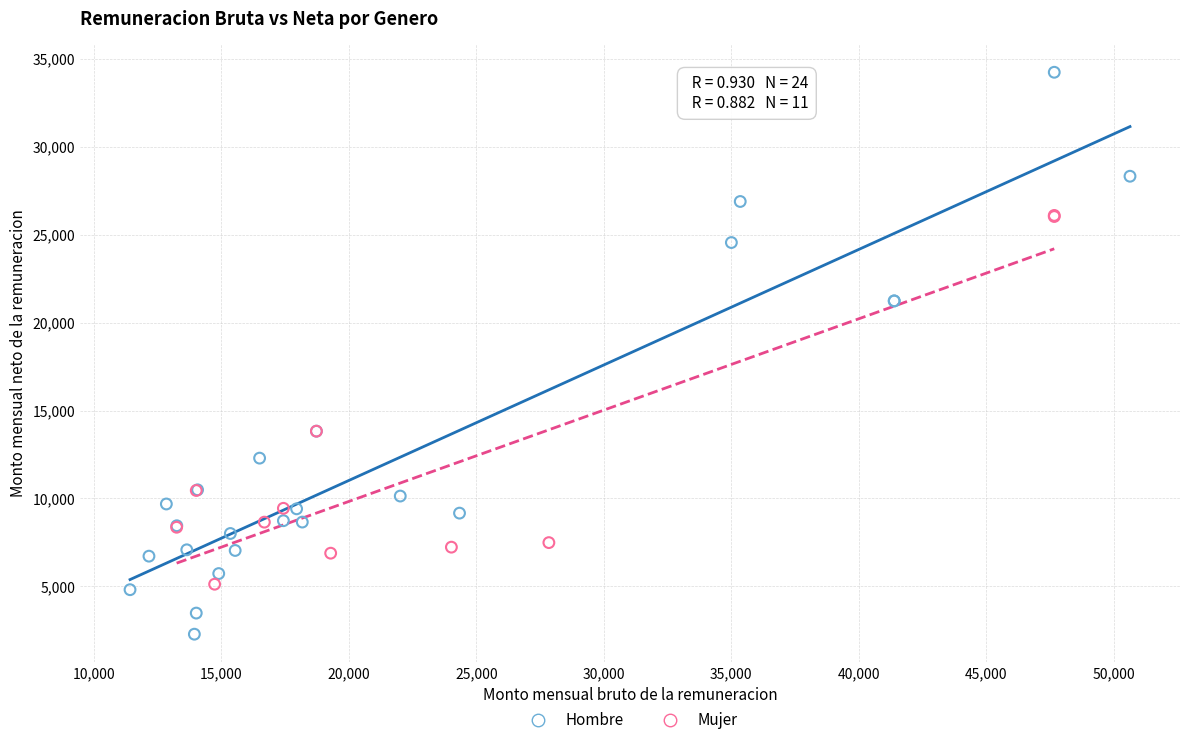

Which series reaches the maximum Y coordinate?

Hombre